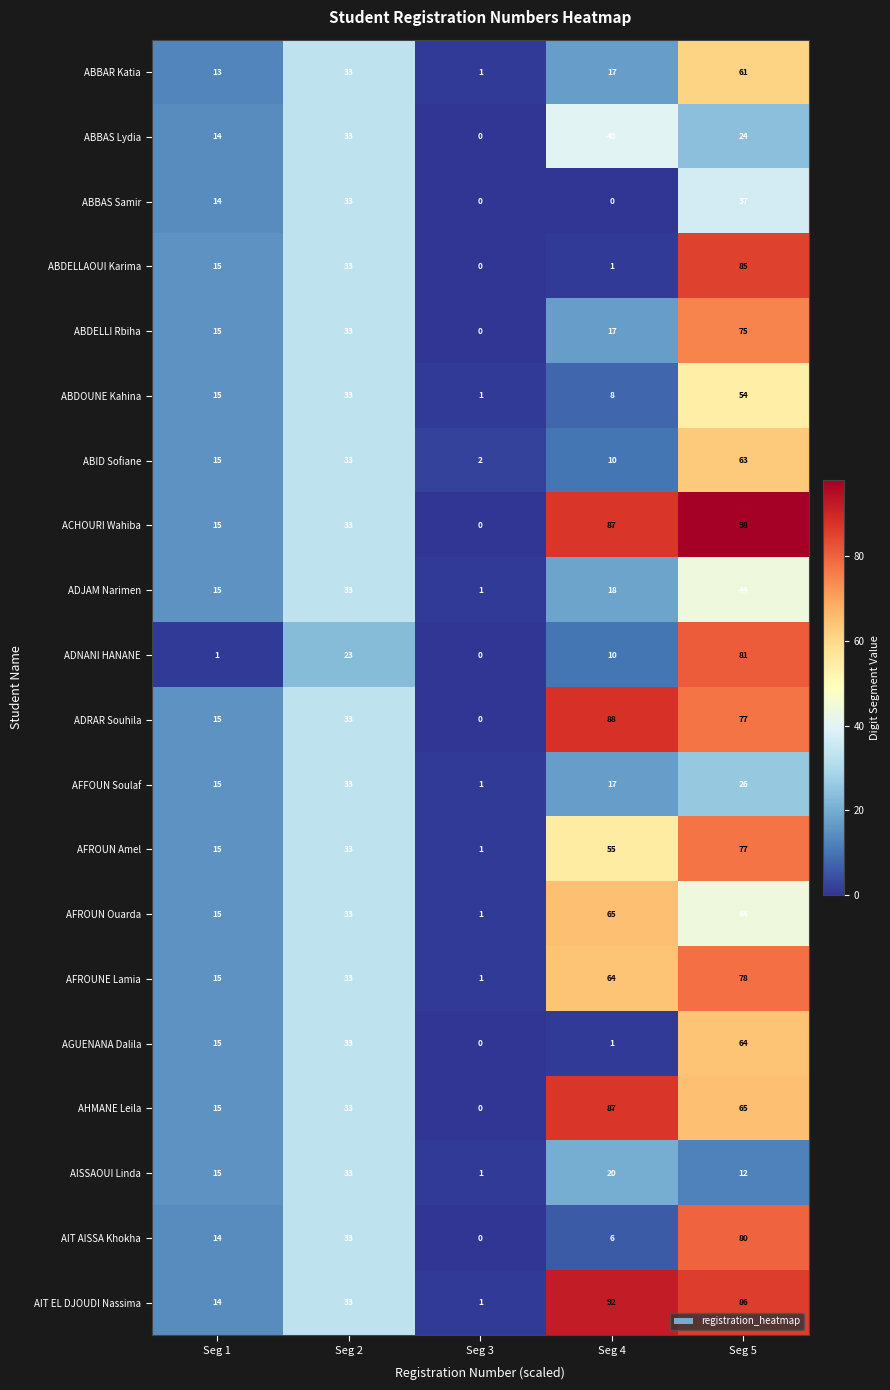

The value of ACHOURI Wahiba at Seg 4 is 49. True or false?

False